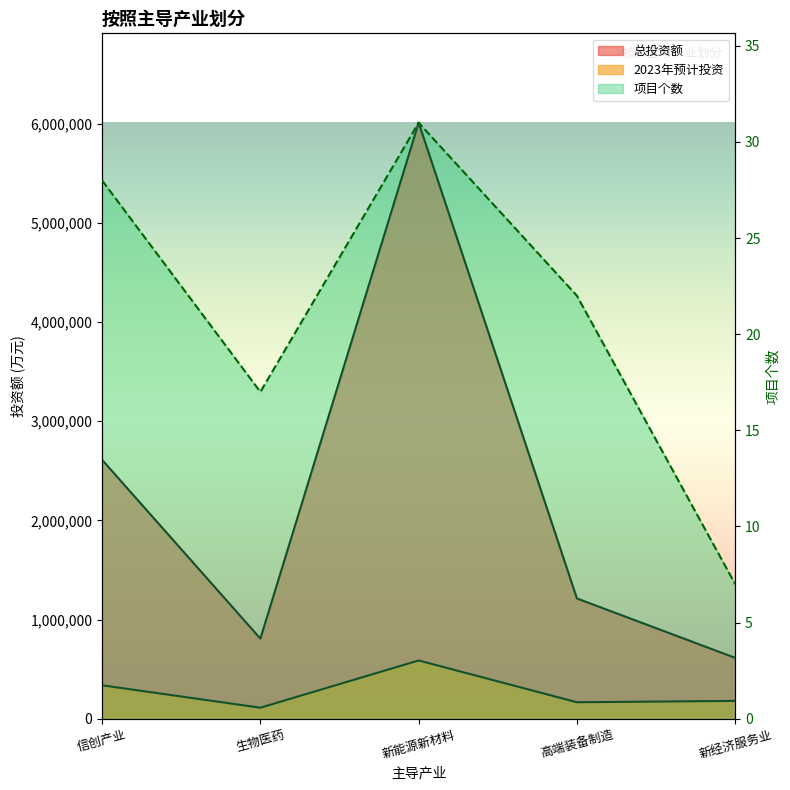

True or false: 2023年预计投资 and 项目个数 cross at least once.

False